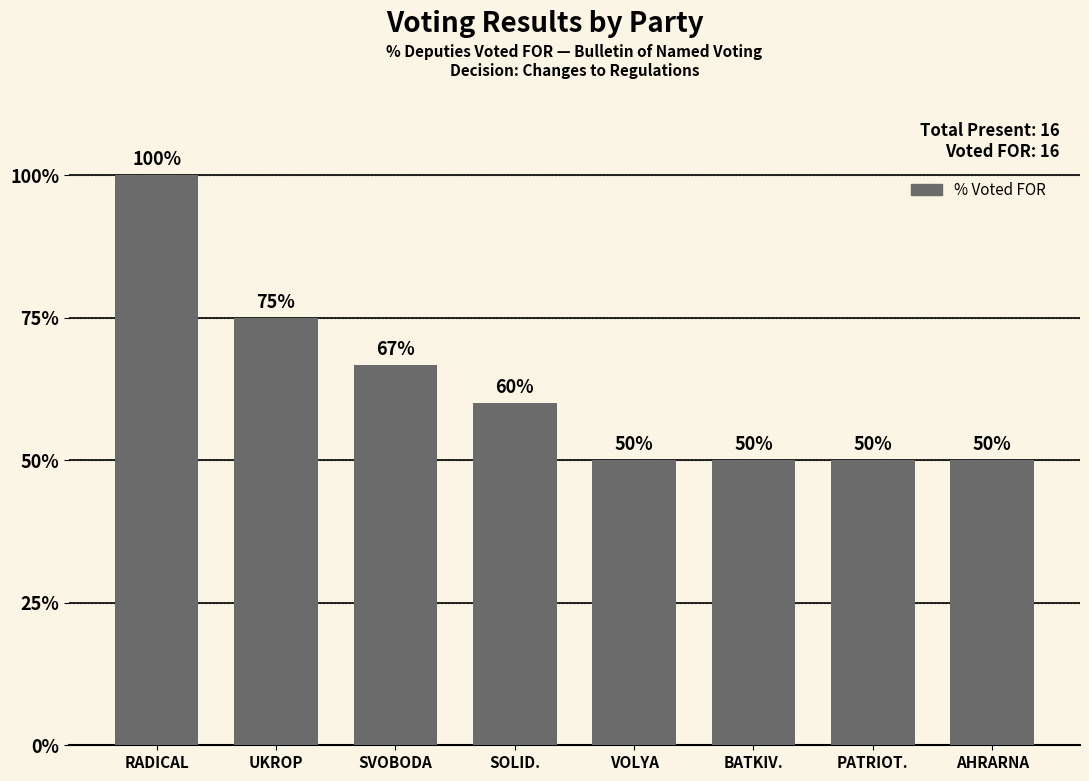

What is the difference between the maximum and minimum values?

50.0